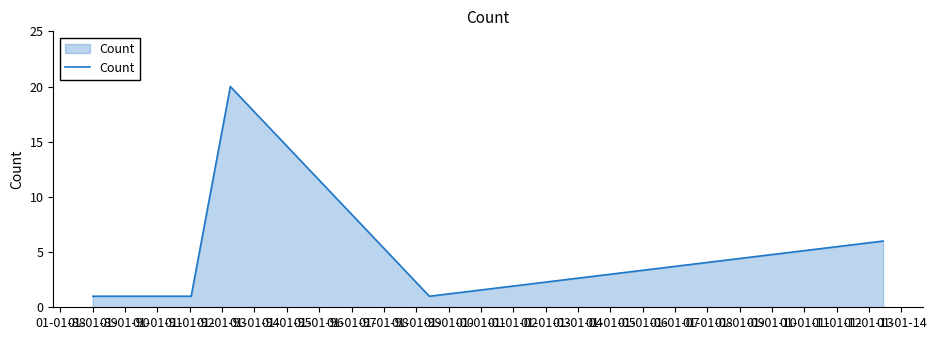

What is the smallest value displayed?

1